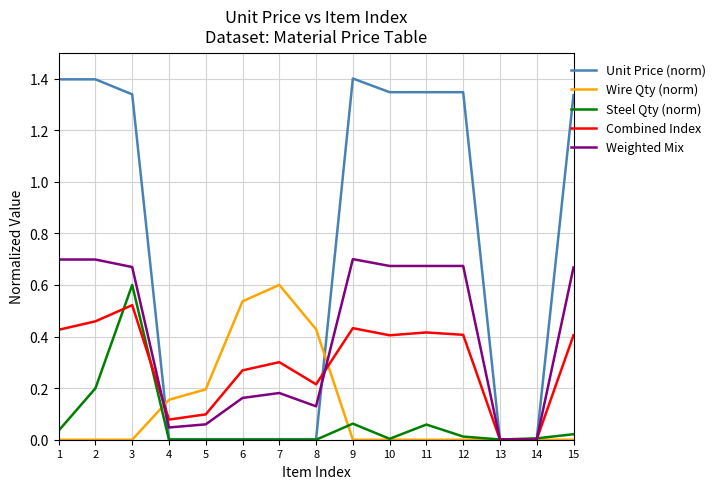

Is it true that Wire Qty (norm) equals -0.4 at 10?

False